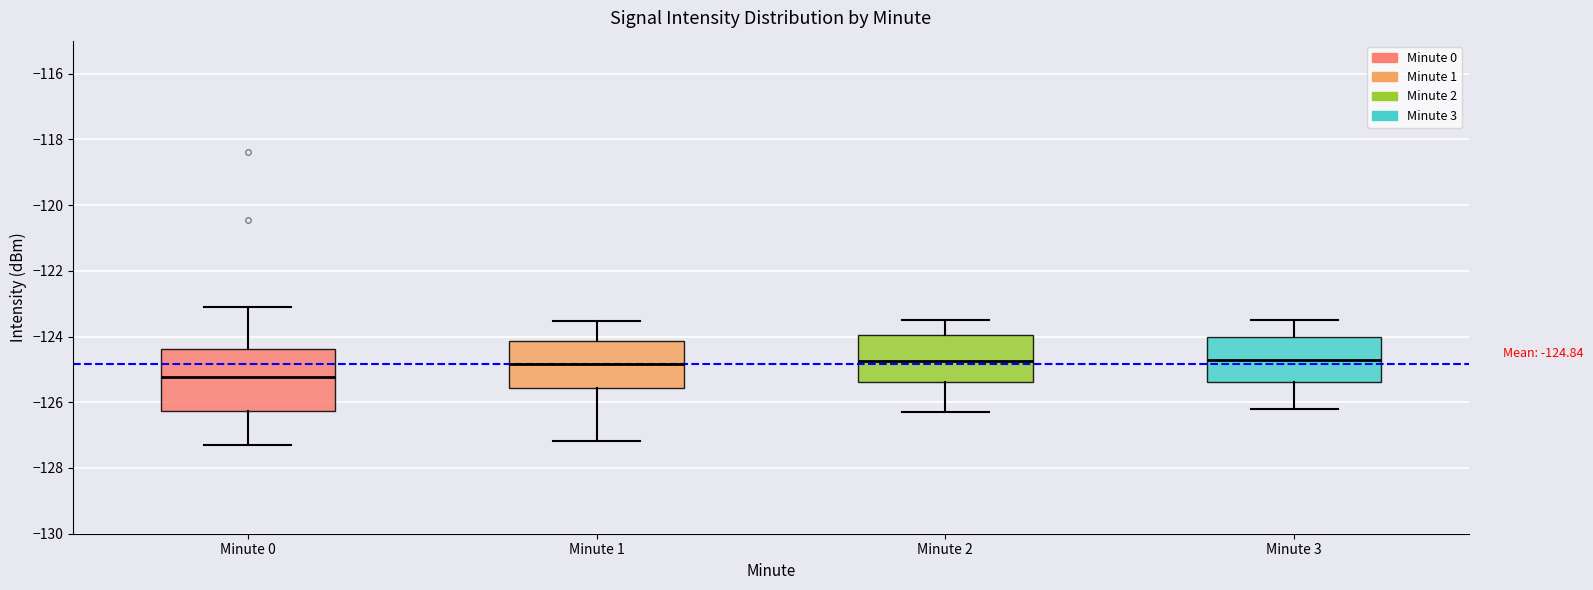

Which box is the tallest, from its lower edge to its upper edge?

Minute 0